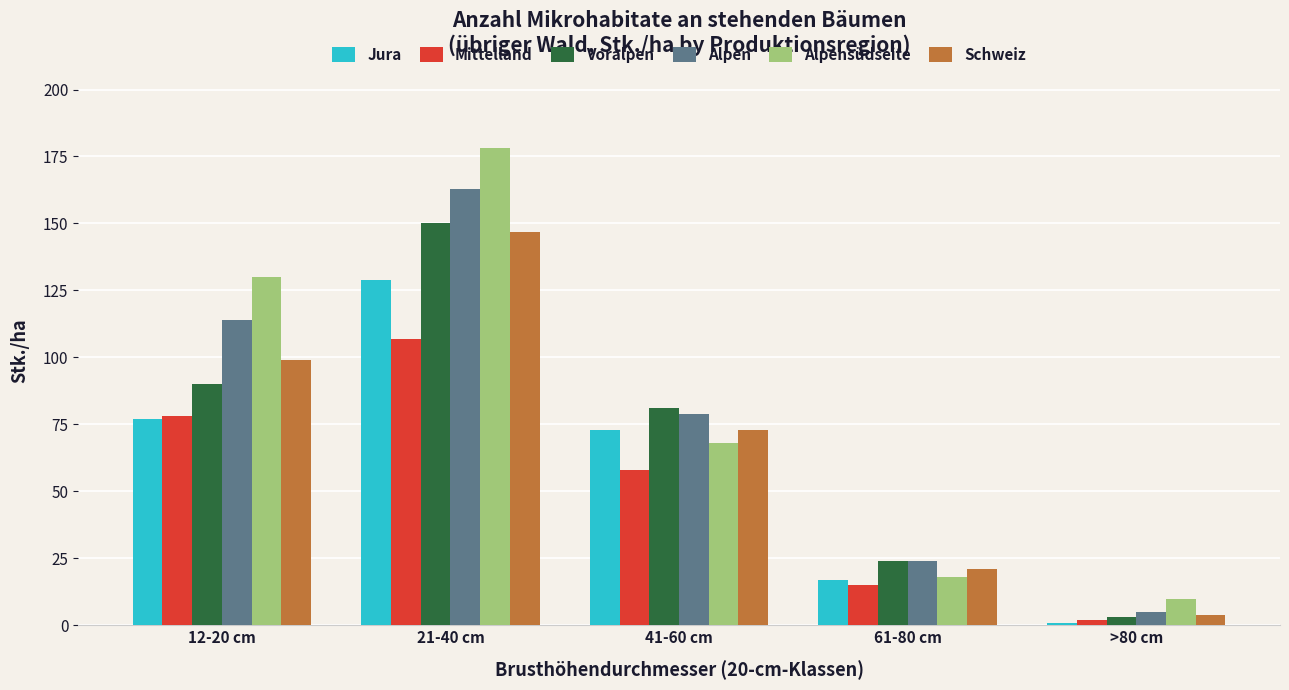

Where is Jura nearest to the value 65?

41-60 cm